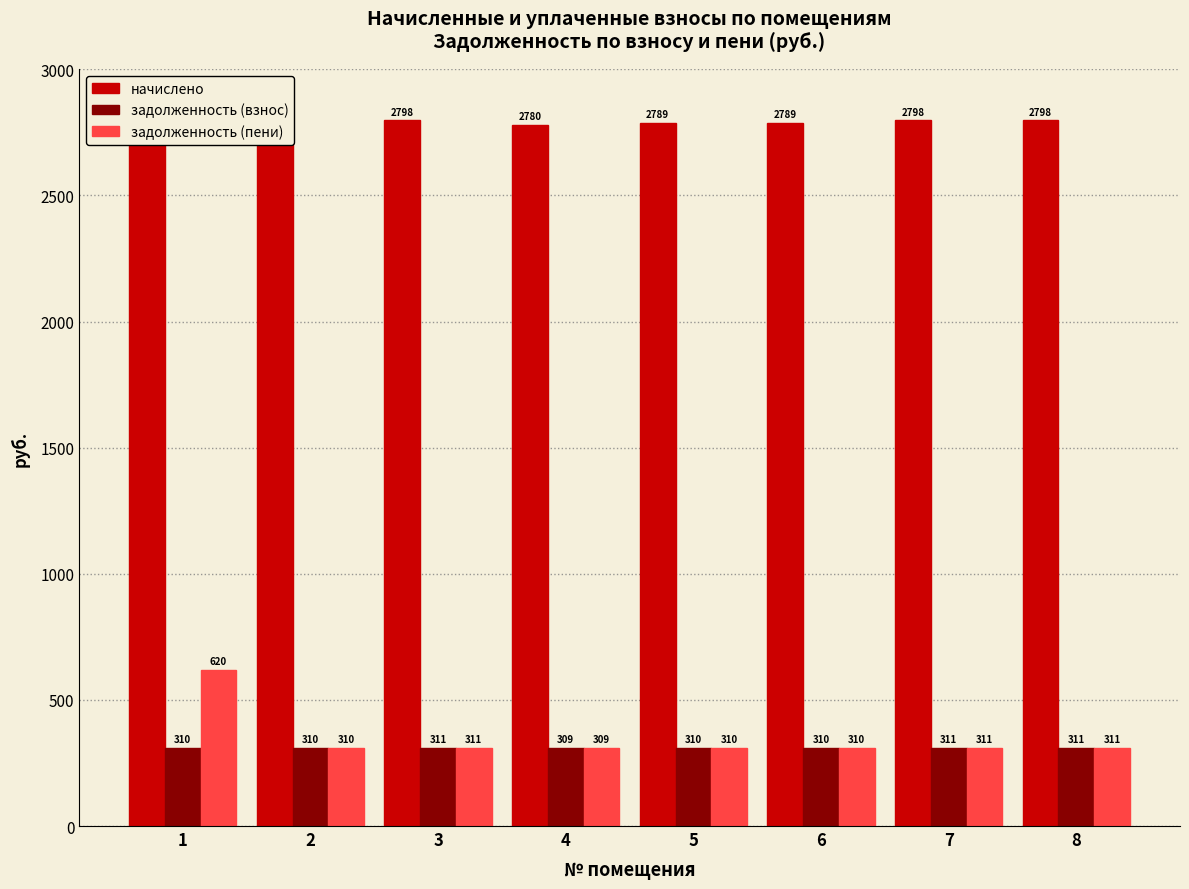

Between 4 and 7, which series saw the biggest shift?

начислено